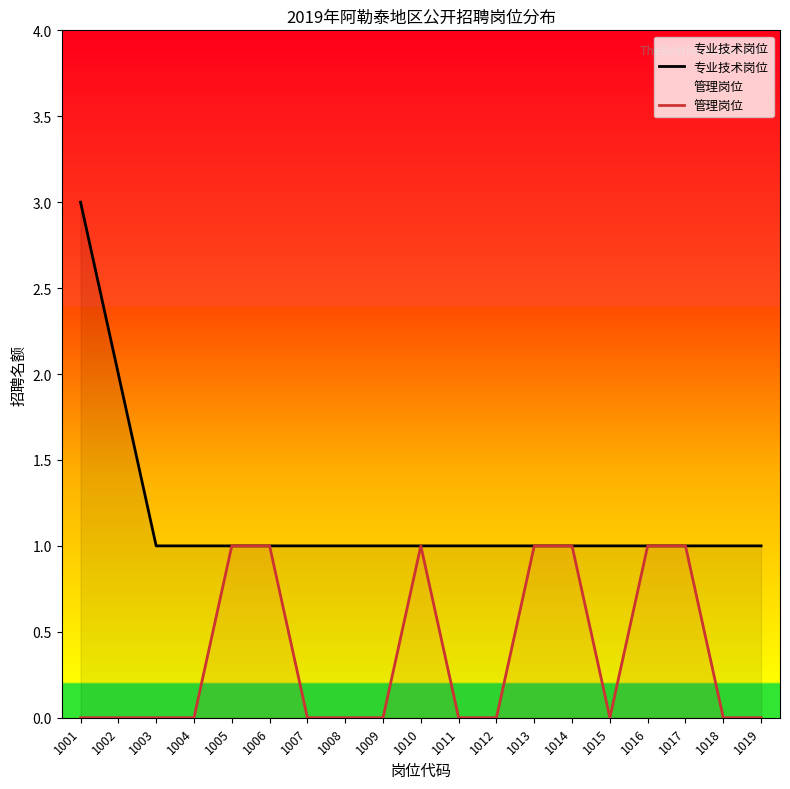

Which category has the highest value in the 管理岗位 series?

1005